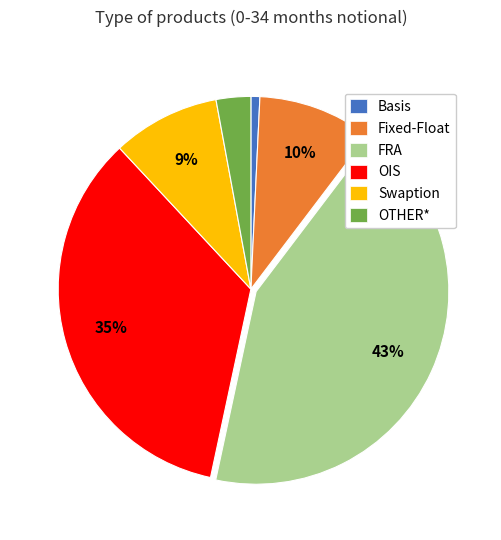

The OTHER* slice represents 3% of the pie. True or false?

True